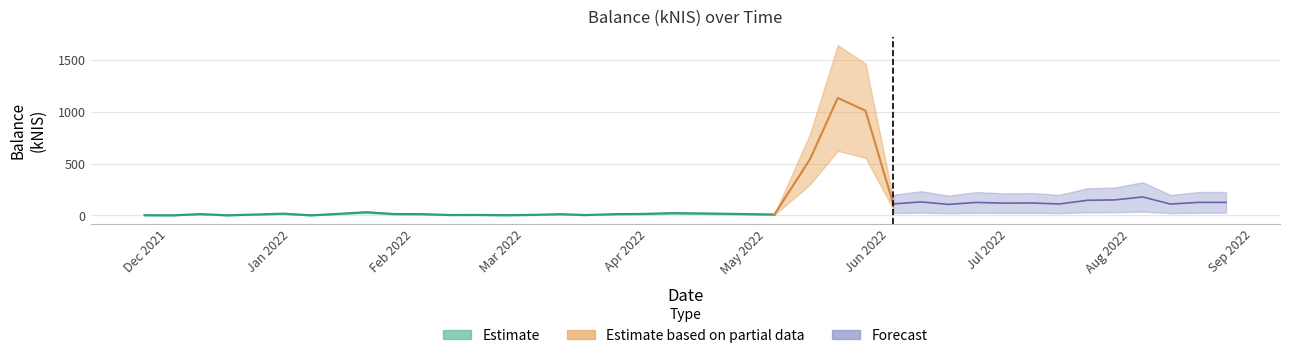

What is the value of the 27th point from the left?

1009.5